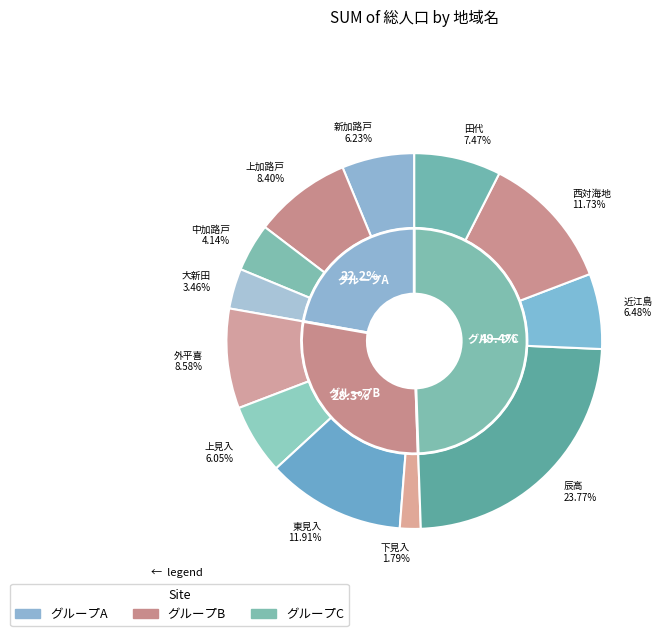

Between 中加路戸 and 辰高, which is larger?

辰高